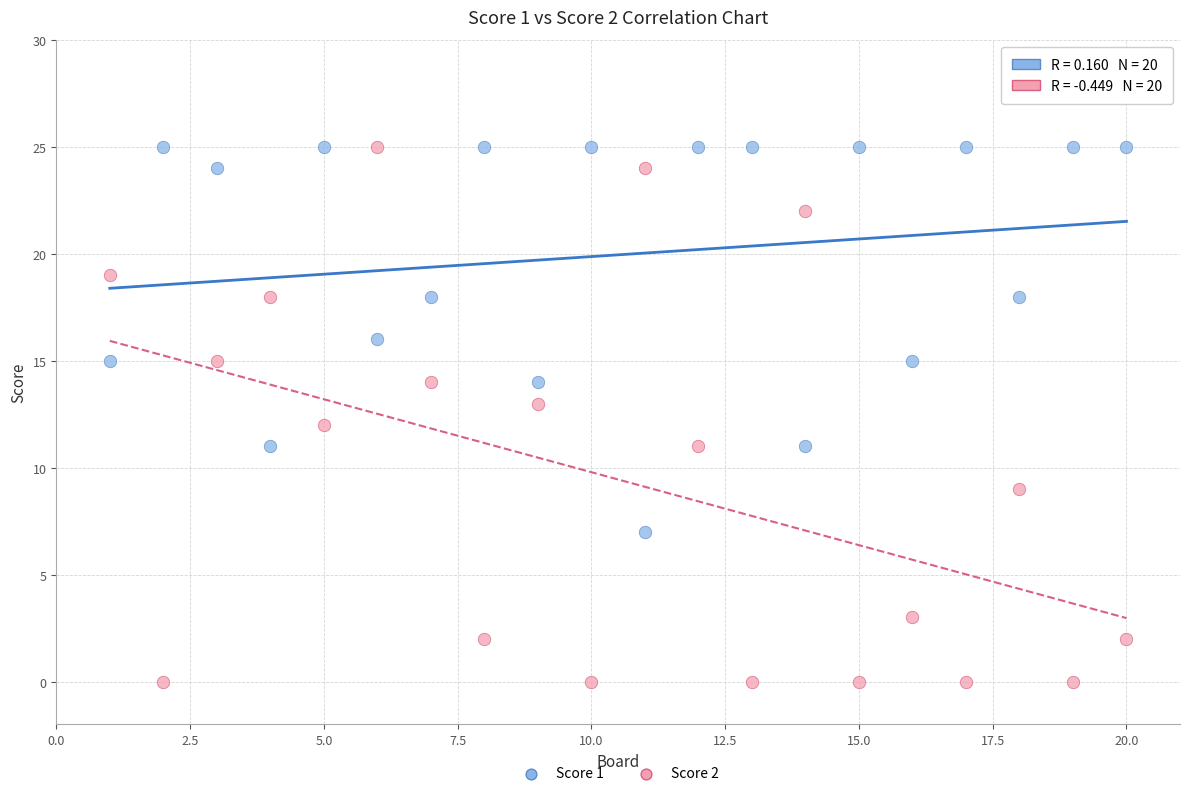

Across all data points, what is the range of X values (max minus min)?

19